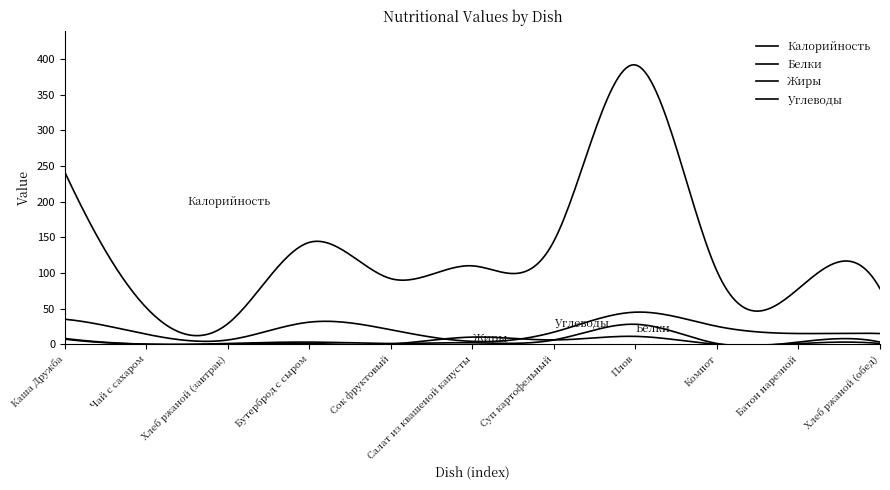

Does the chart display data point markers on the line(s)?

No